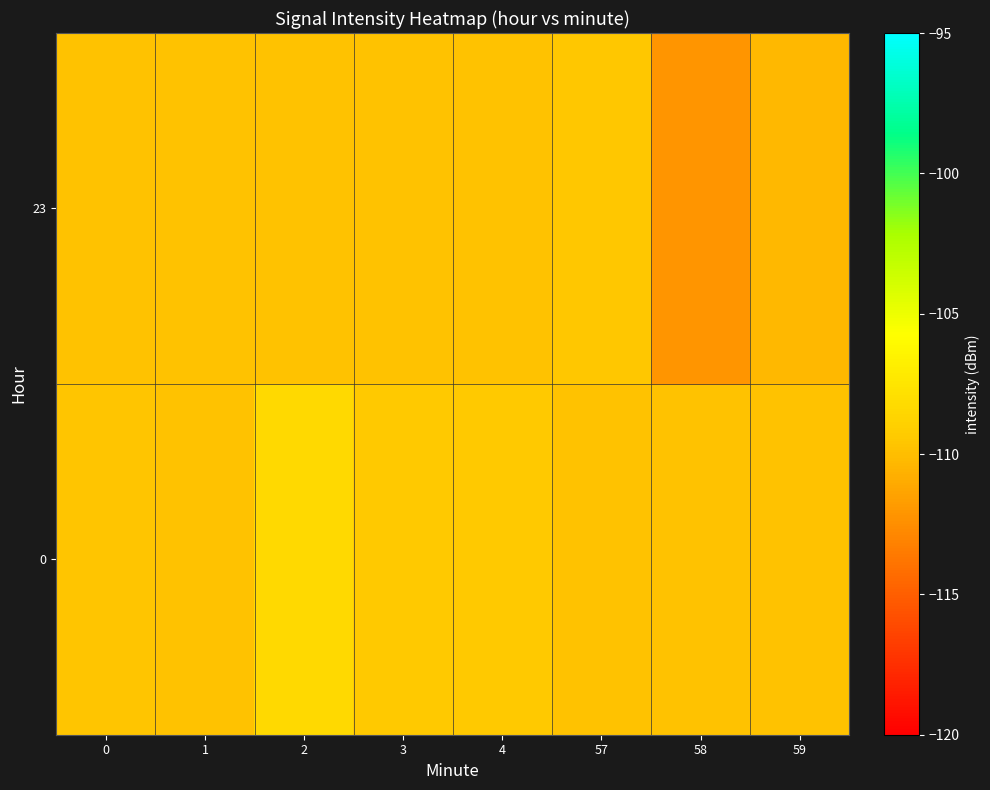

Rank the series by their maximum value, from lowest to highest.

23, 0